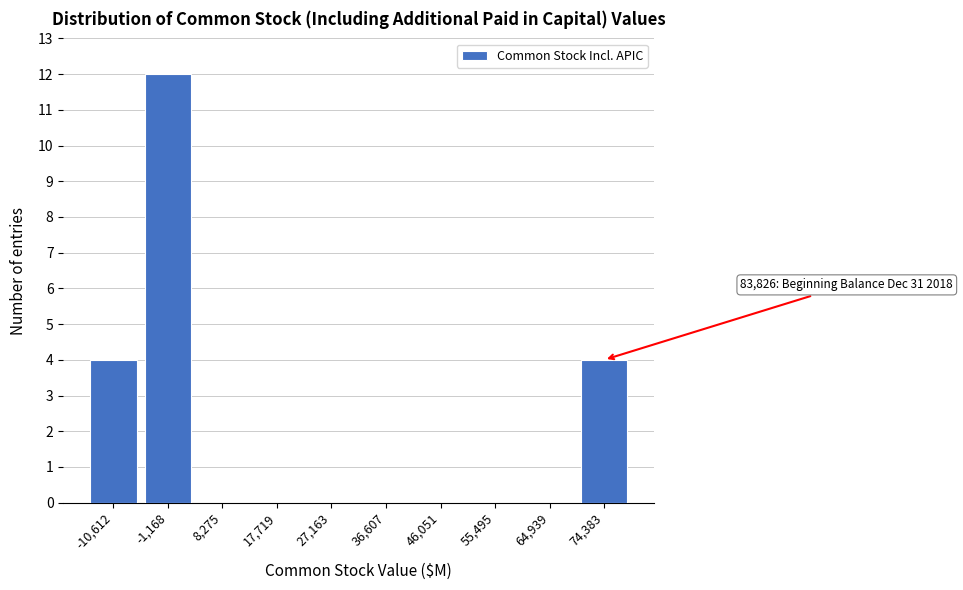

Reading left to right, extract all data points from this chart.

-10,612=4	-1,168=12	8,275=0	17,719=0	27,163=0	36,607=0	46,051=0	55,495=0	64,939=0	74,383=4